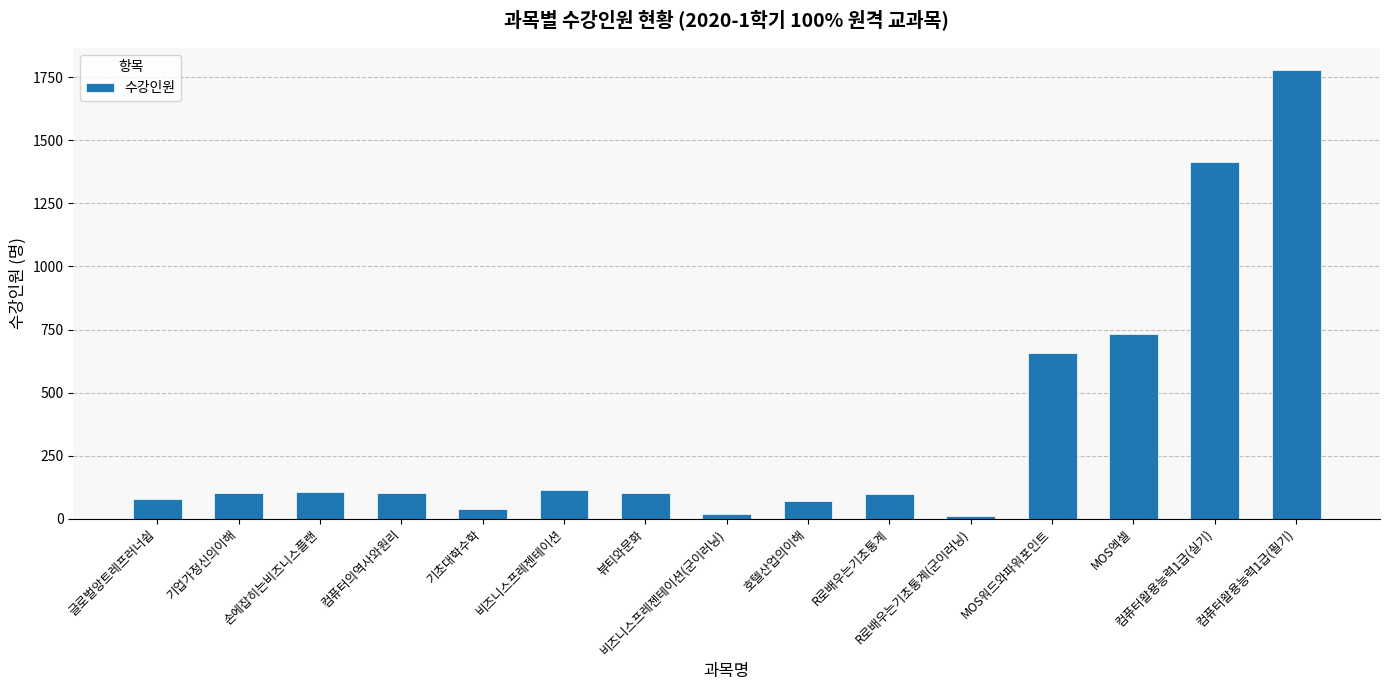

Which category has the highest value across all series?

컴퓨터활용능력1급(필기)